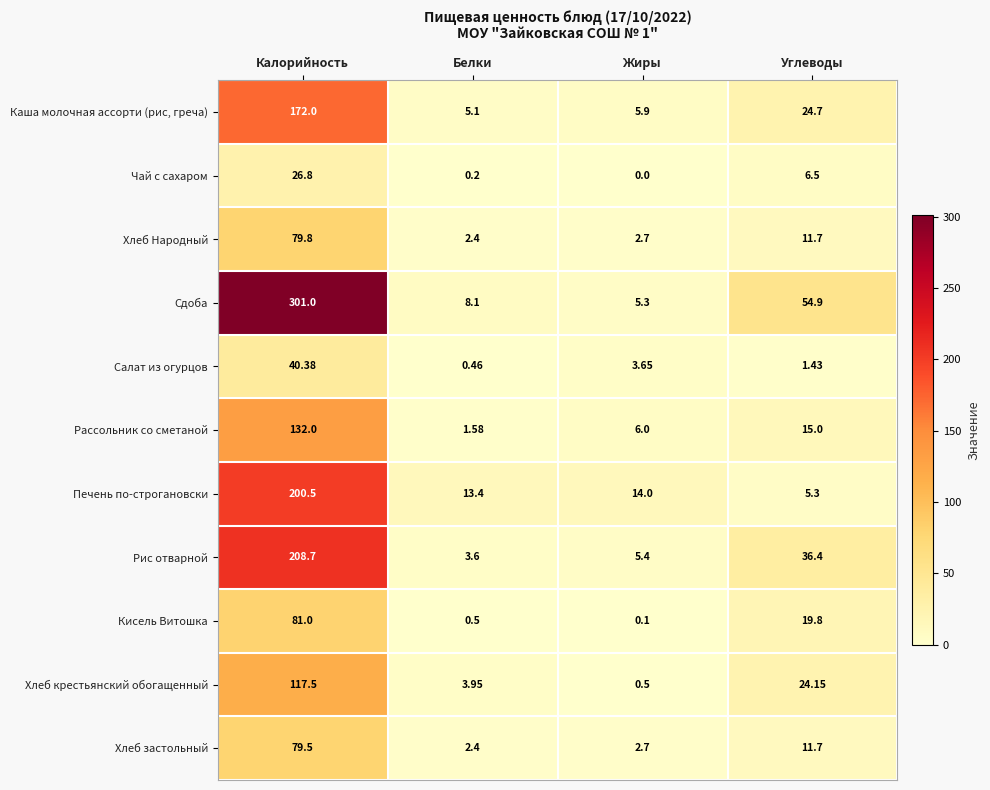

Which series has the widest spread of values?

Сдоба